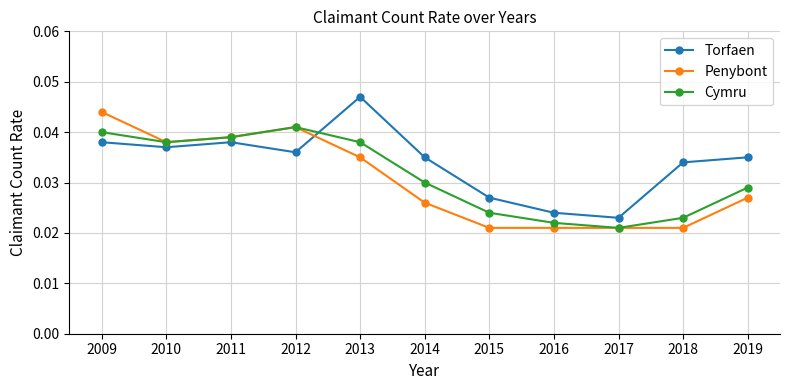

How many Penybont values are between 0 and 1?

11